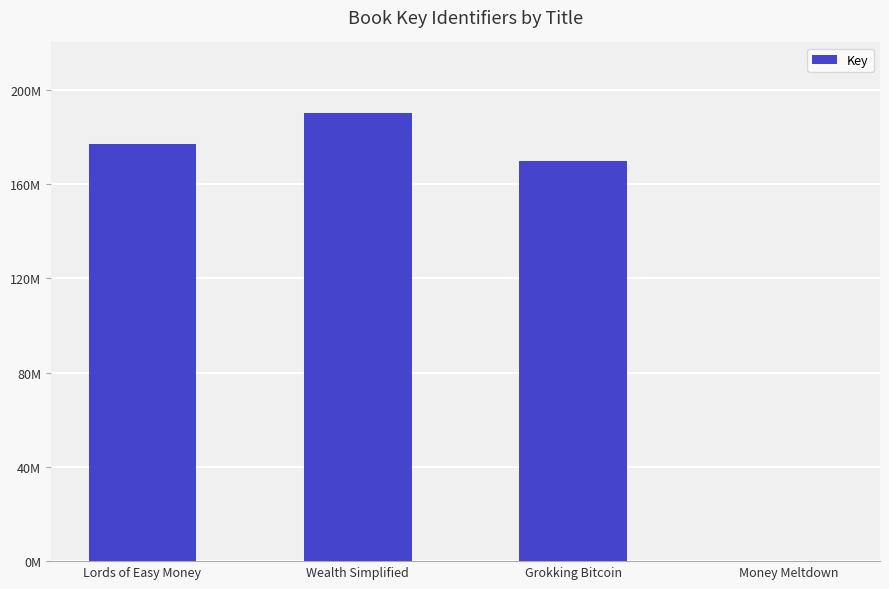

Are the bars horizontal?

No